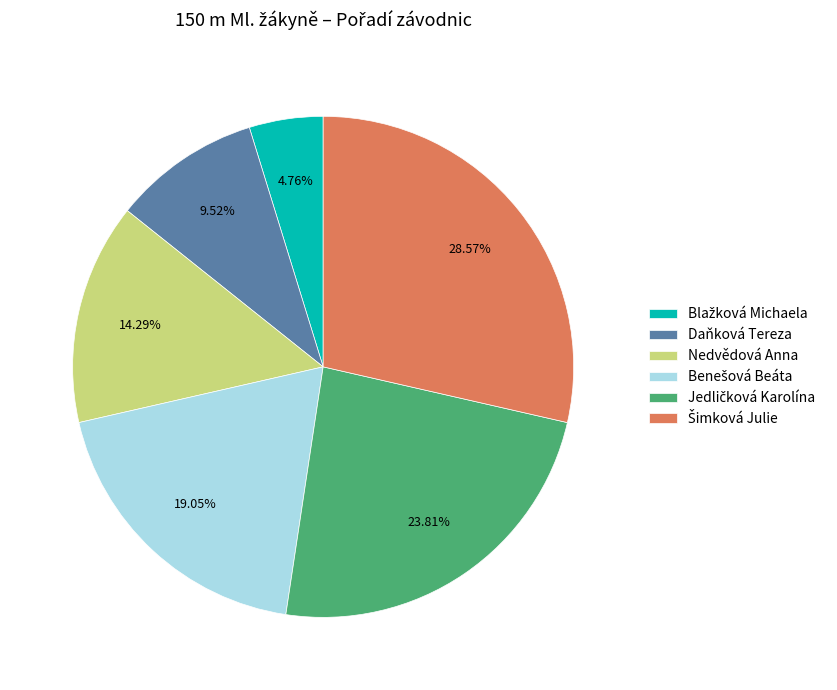

To the nearest percent, what is the average slice percentage?

17%